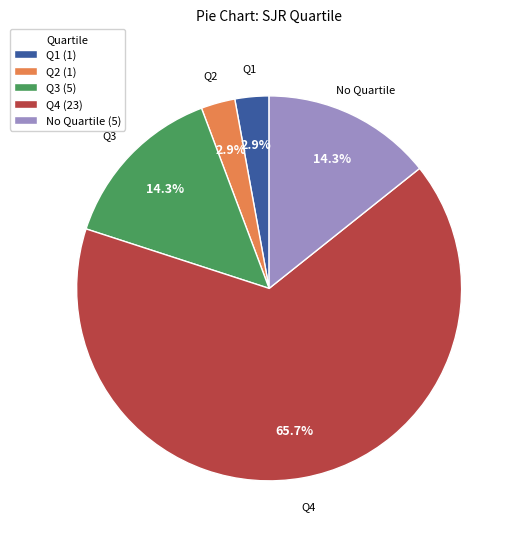

Which category has the biggest portion of the pie?

Q4 (23)